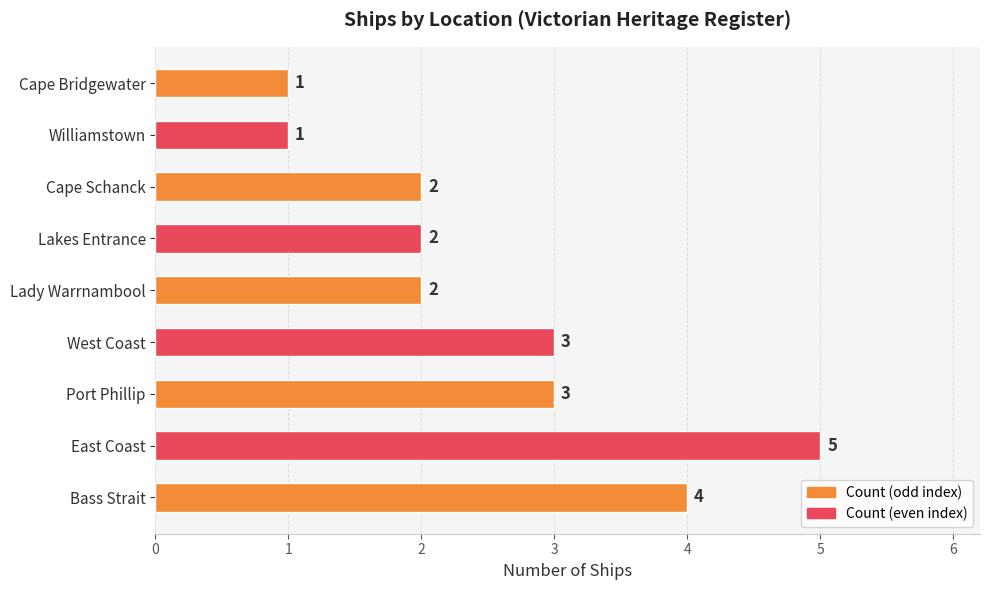

Count the values in the range 2 to 3.

5